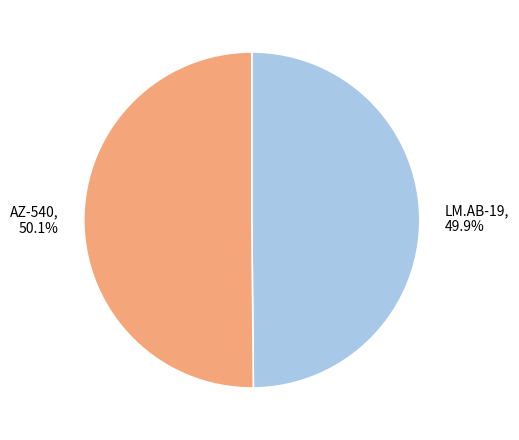

What percentage is the AZ-540 slice, to the nearest percent?

50%